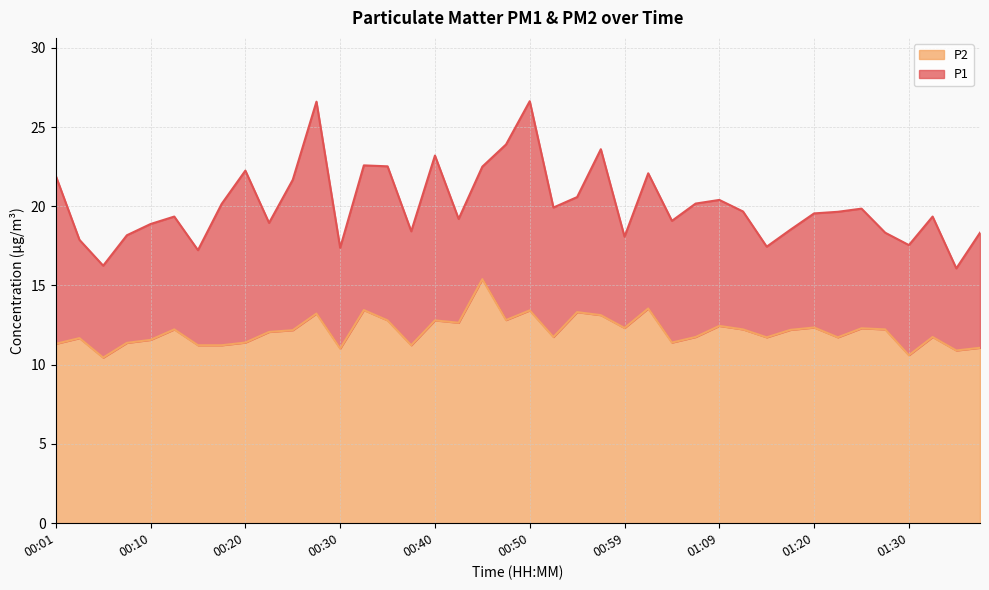

What is the maximum value shown in the chart?

26.6